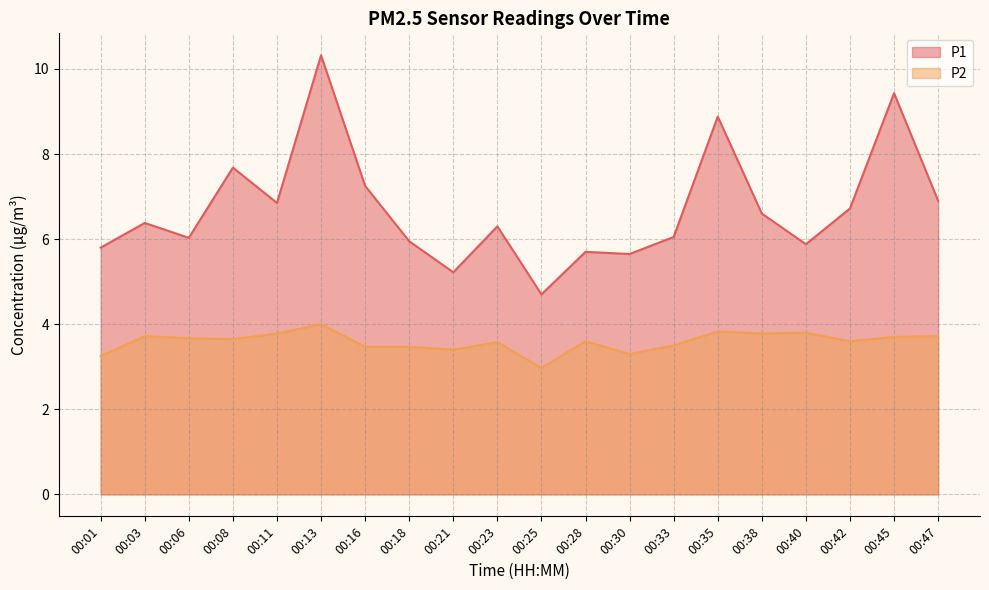

What is the value of the P1 point at the 12th from the left?

5.7